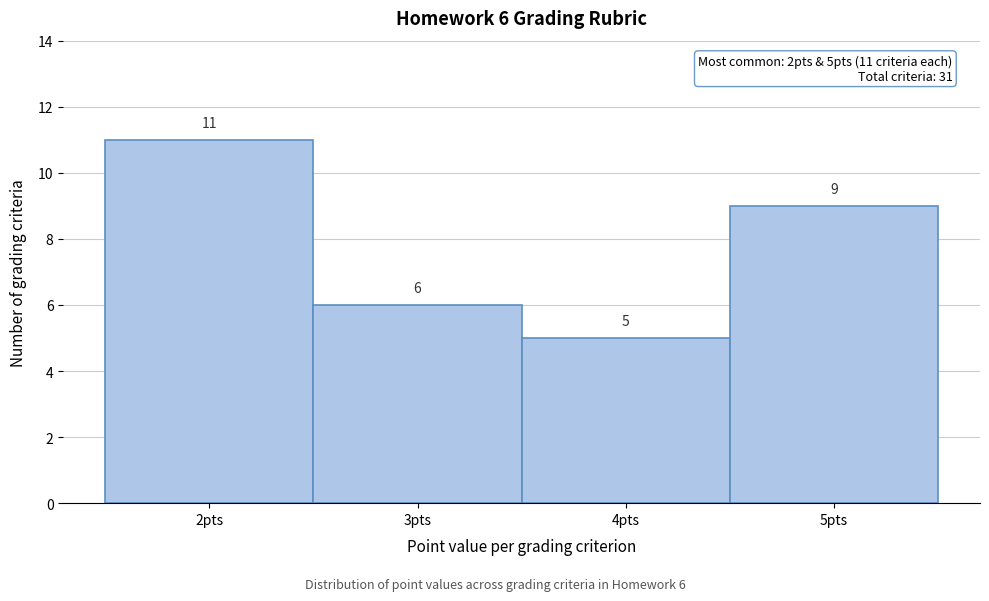

Over which range of the x-axis is the bar tallest?

1.5 to 2.5